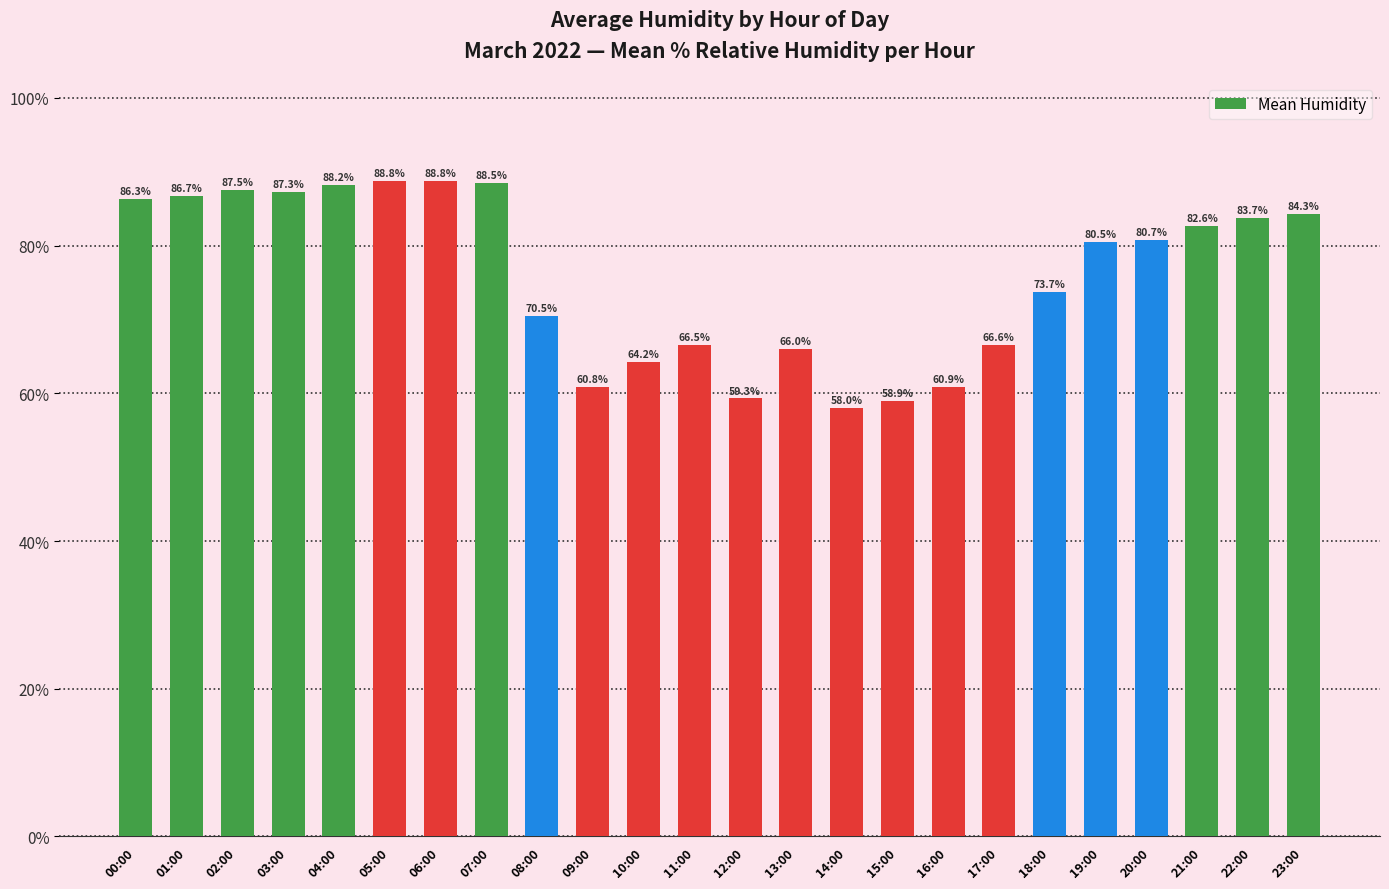

What is the greatest value displayed?

88.8